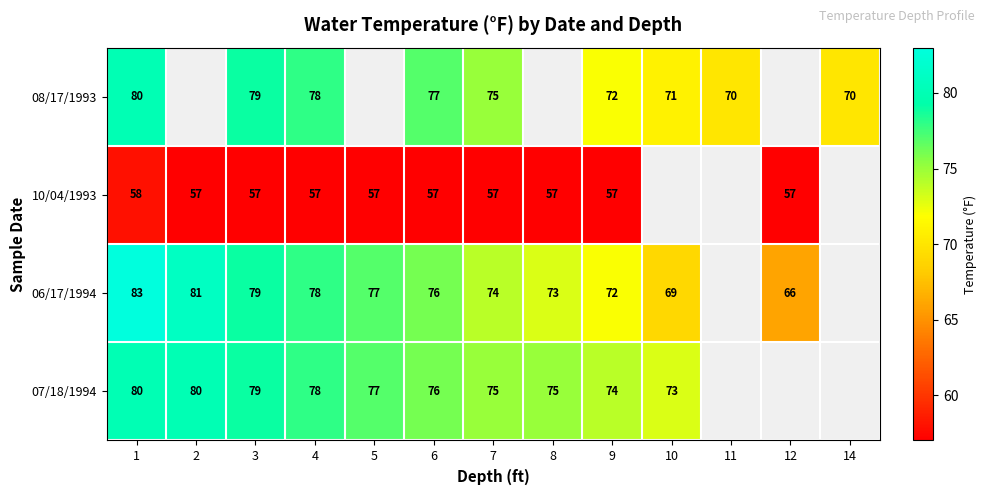

What is the spread (max minus min) of values at 6?

20